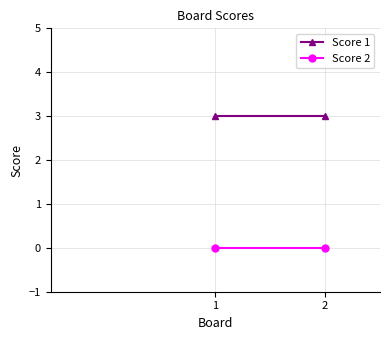

At which category is the sum across all series the highest?

1